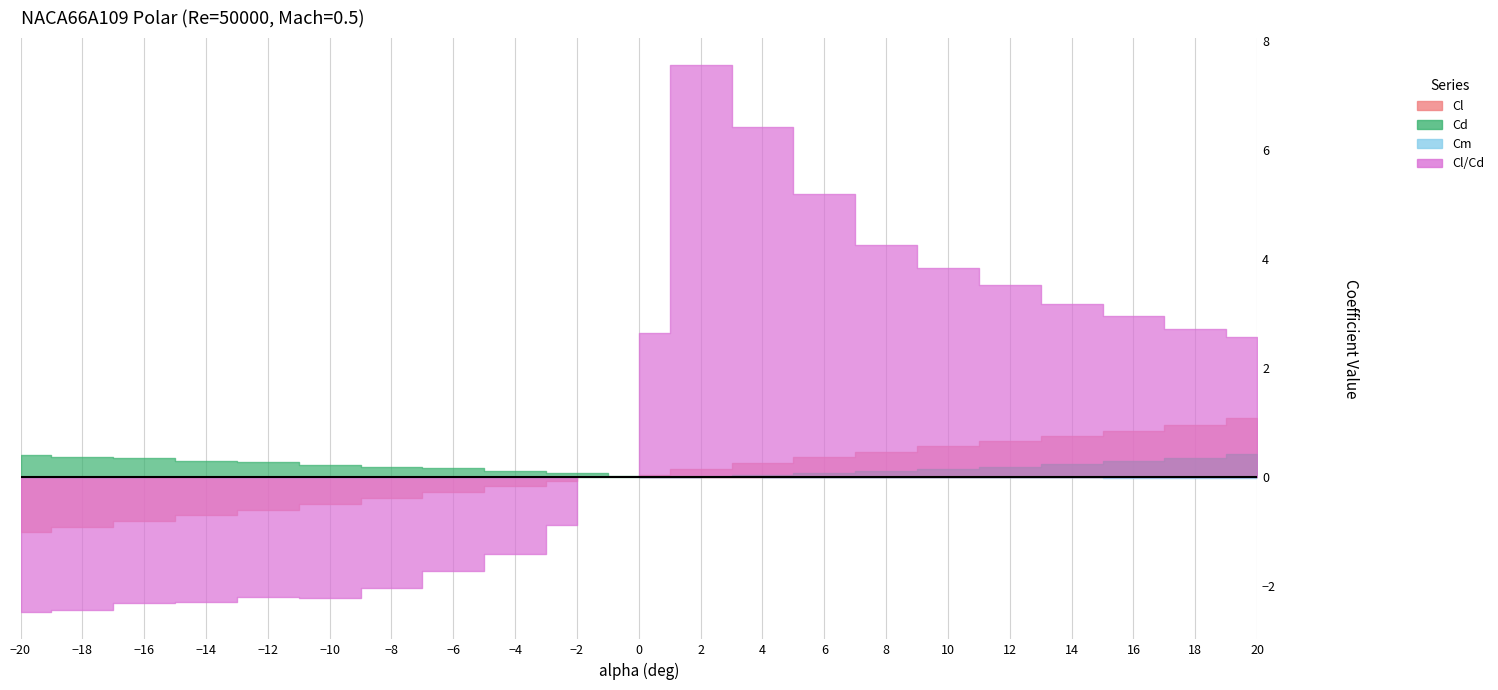

What is the difference between the maximum and minimum values in the Cd series?

0.4